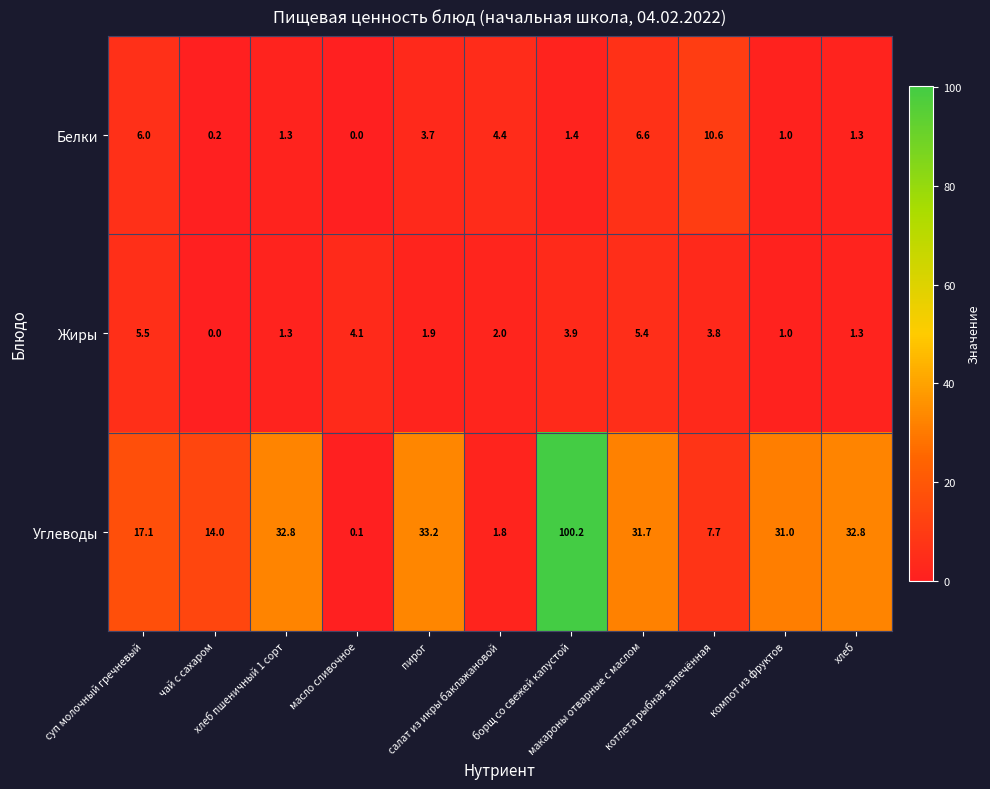

Rank the series at макароны отварные с маслом from lowest to highest value.

Жиры, Белки, Углеводы